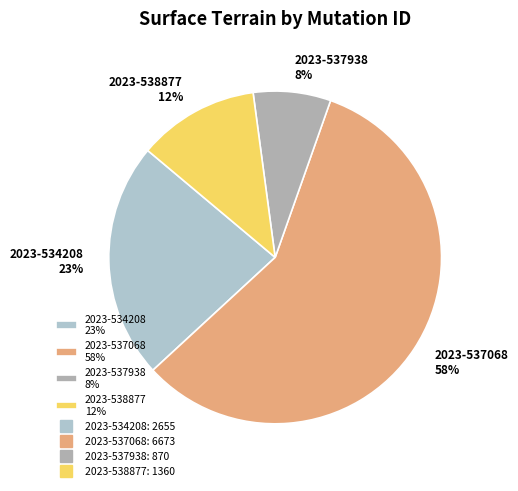

Is there a majority slice in this chart?

Yes